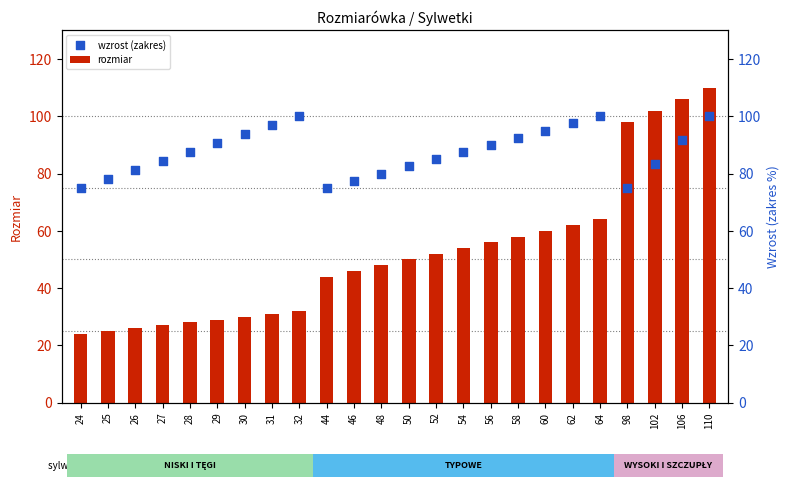

What is the total value across all series at 30?

123.8